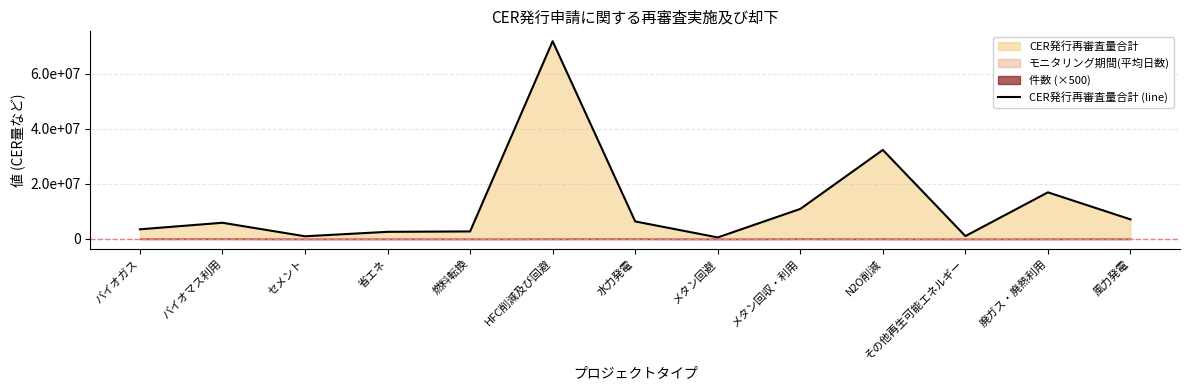

Is it true that the value at バイオガス is 3511517?

True